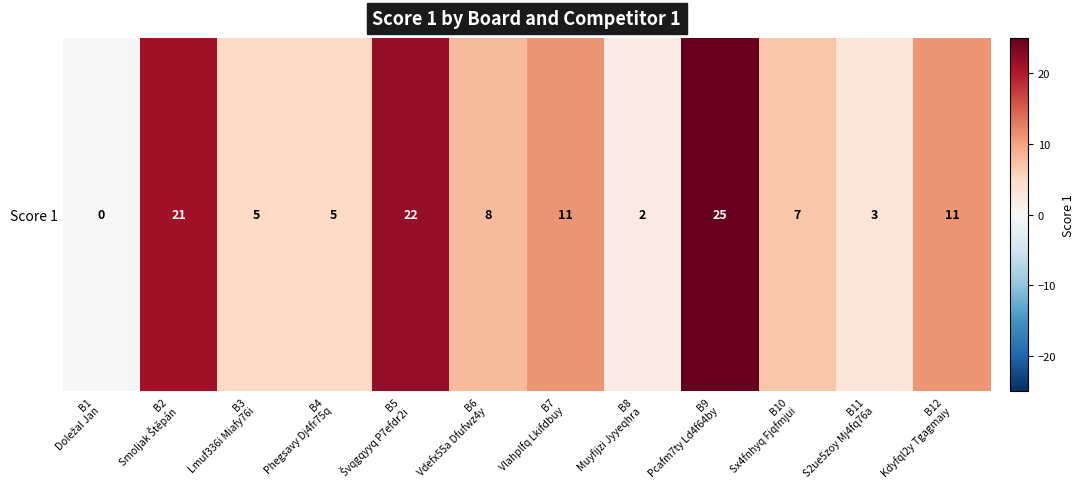

What is the approximate value at B5
Švqgqyyq P7efdr2i?

22